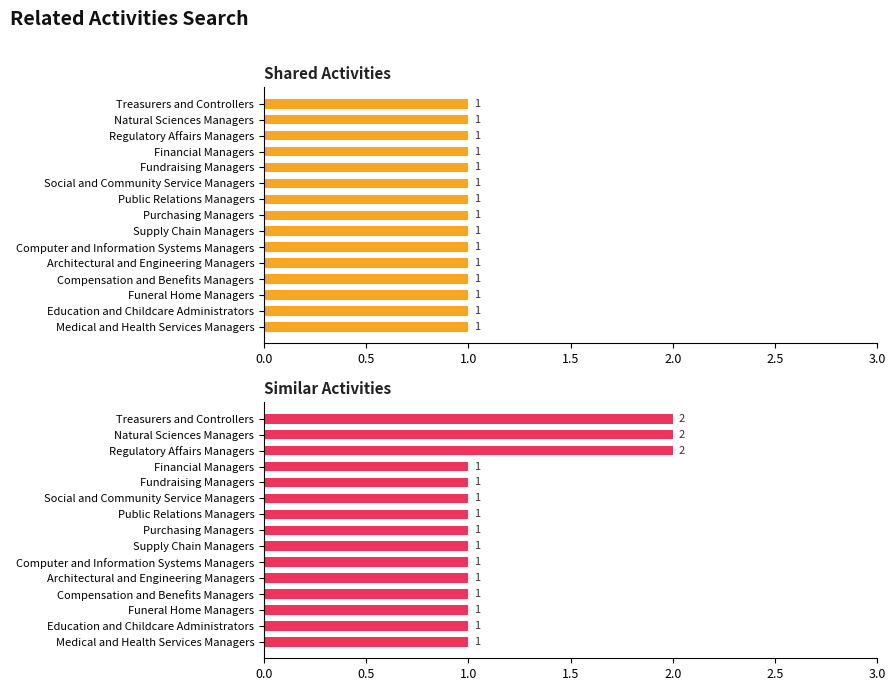

What is the average value of the Similar Activities series?

1.2